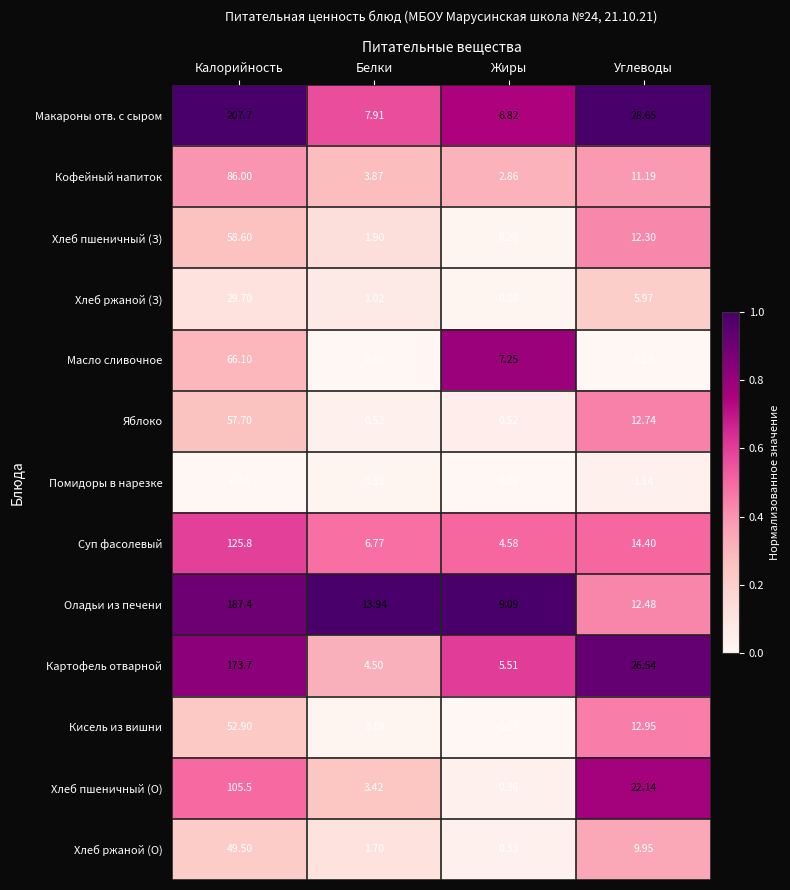

At which label does Кофейный напиток reach its minimum?

Жиры